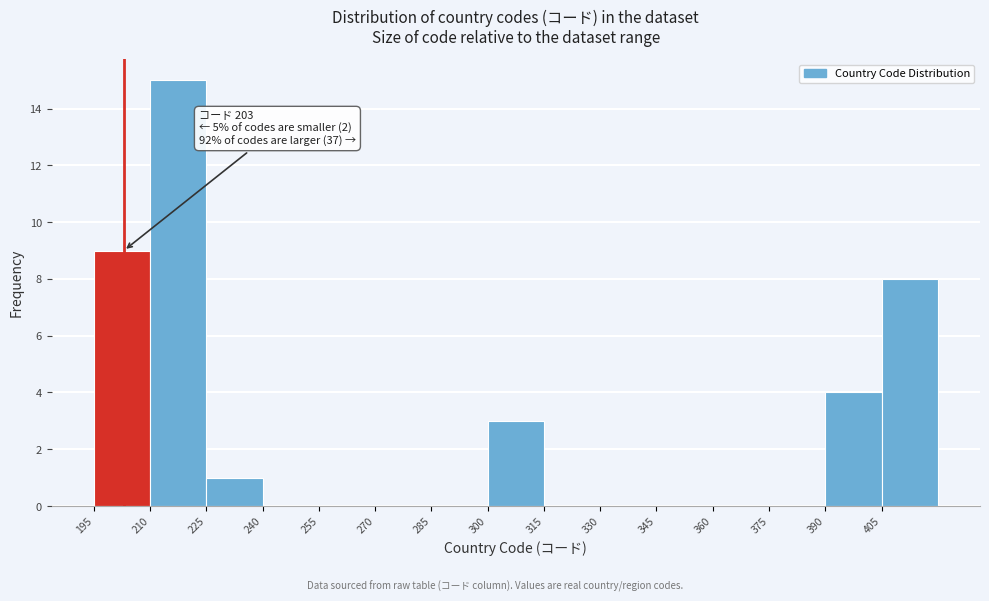

Which range on the x-axis has the tallest bar?

210 to 225